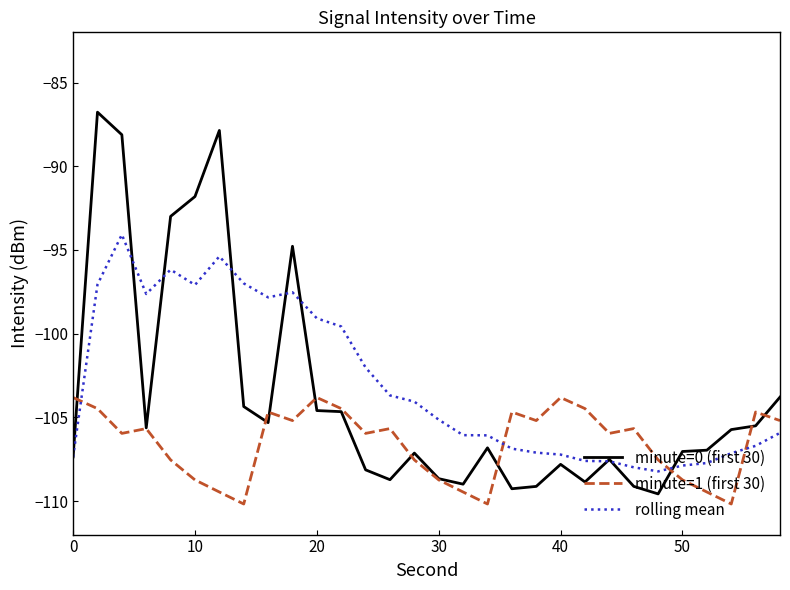

After their last crossing, which series has the higher values: rolling mean or minute=1 (first 30)?

minute=1 (first 30)